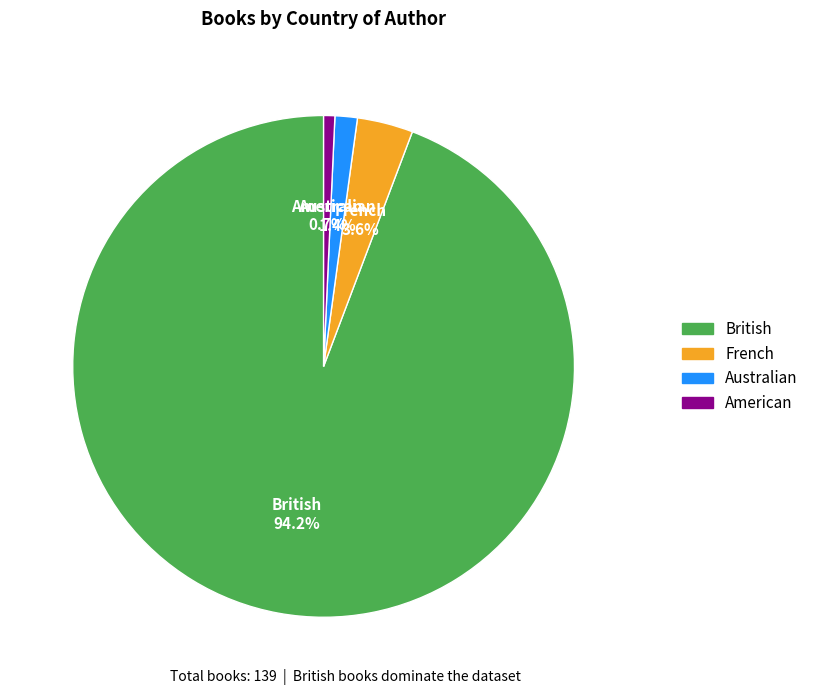

Count the number of slices in the pie.

4